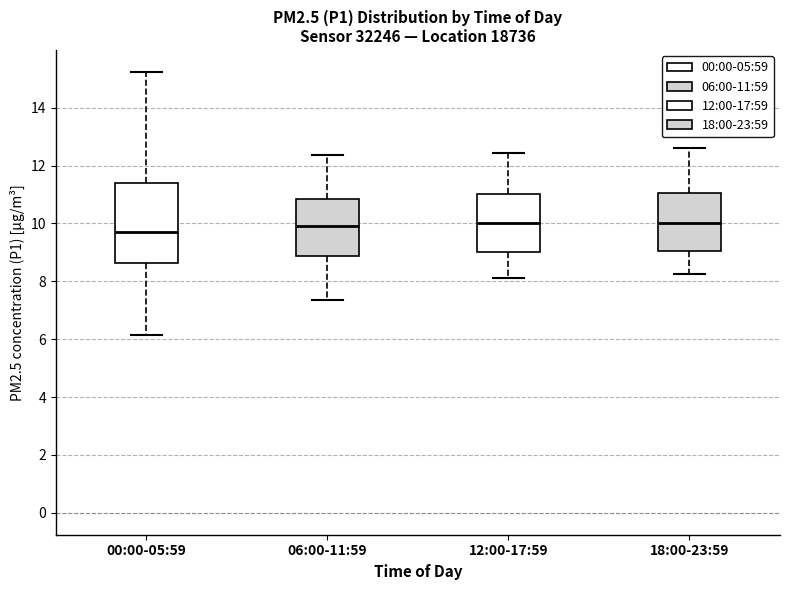

Which box's median line is the lowest?

00:00-05:59